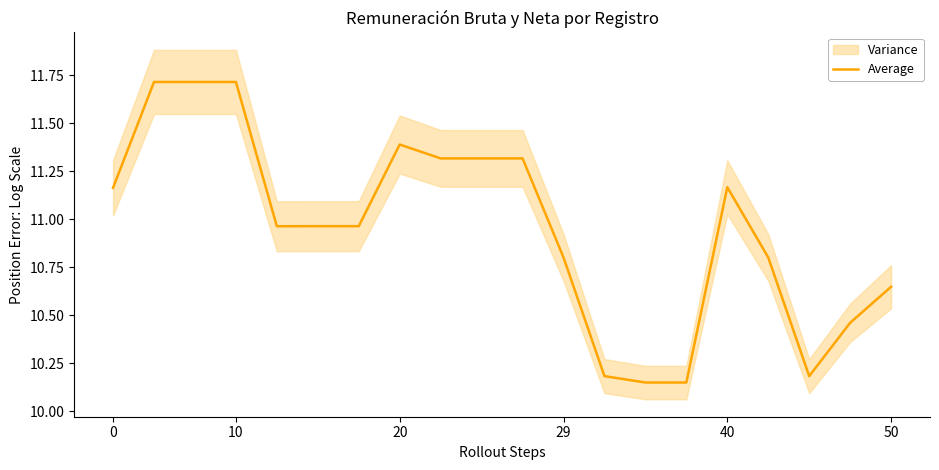

What is the minimum value shown in the chart?

10.1